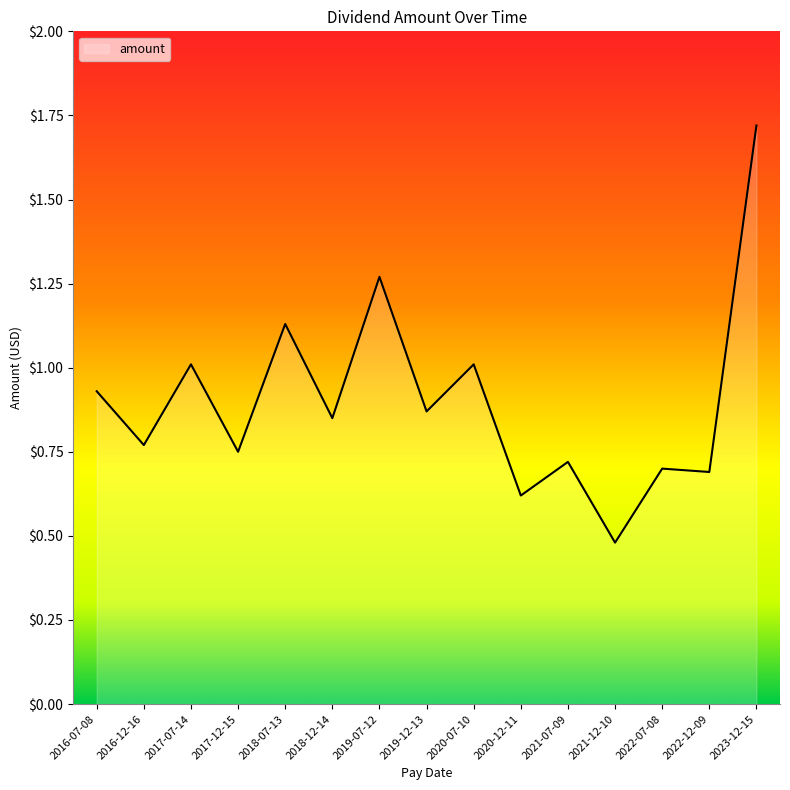

Between 2016-12-16 and 2020-12-11, which is larger?

2016-12-16